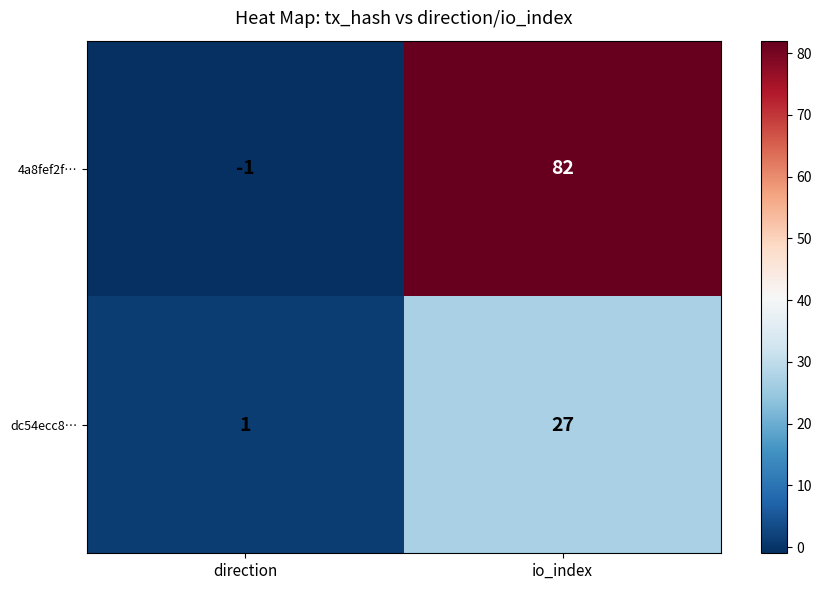

What is the greatest value displayed?

82